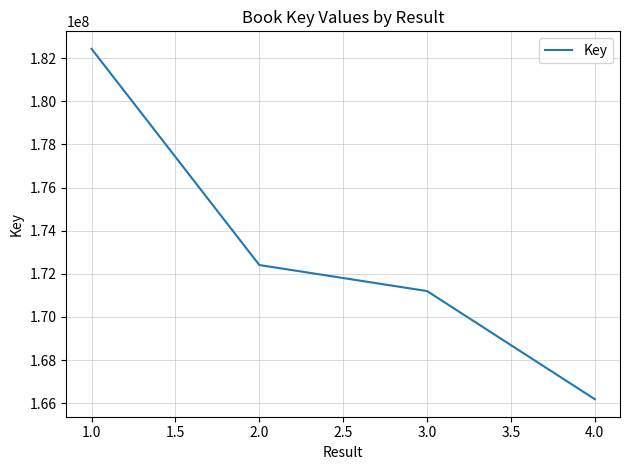

Count the number of categories in the chart.

4